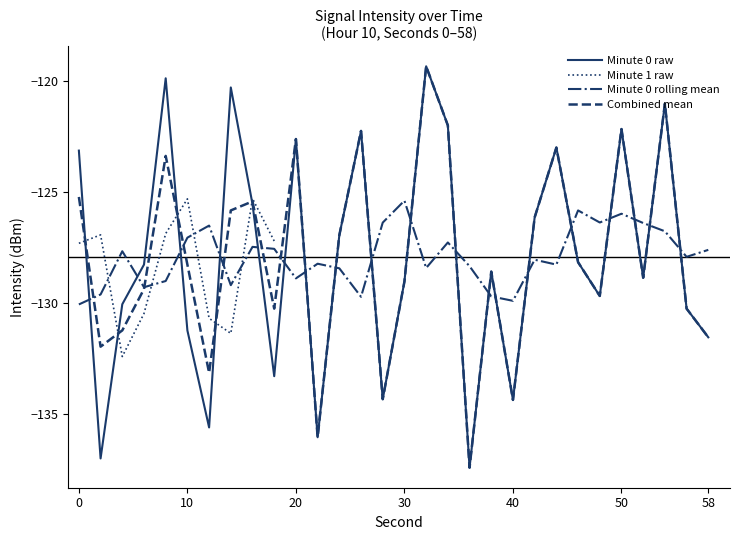

What is the highest value of the Minute 0 raw series?

-119.4